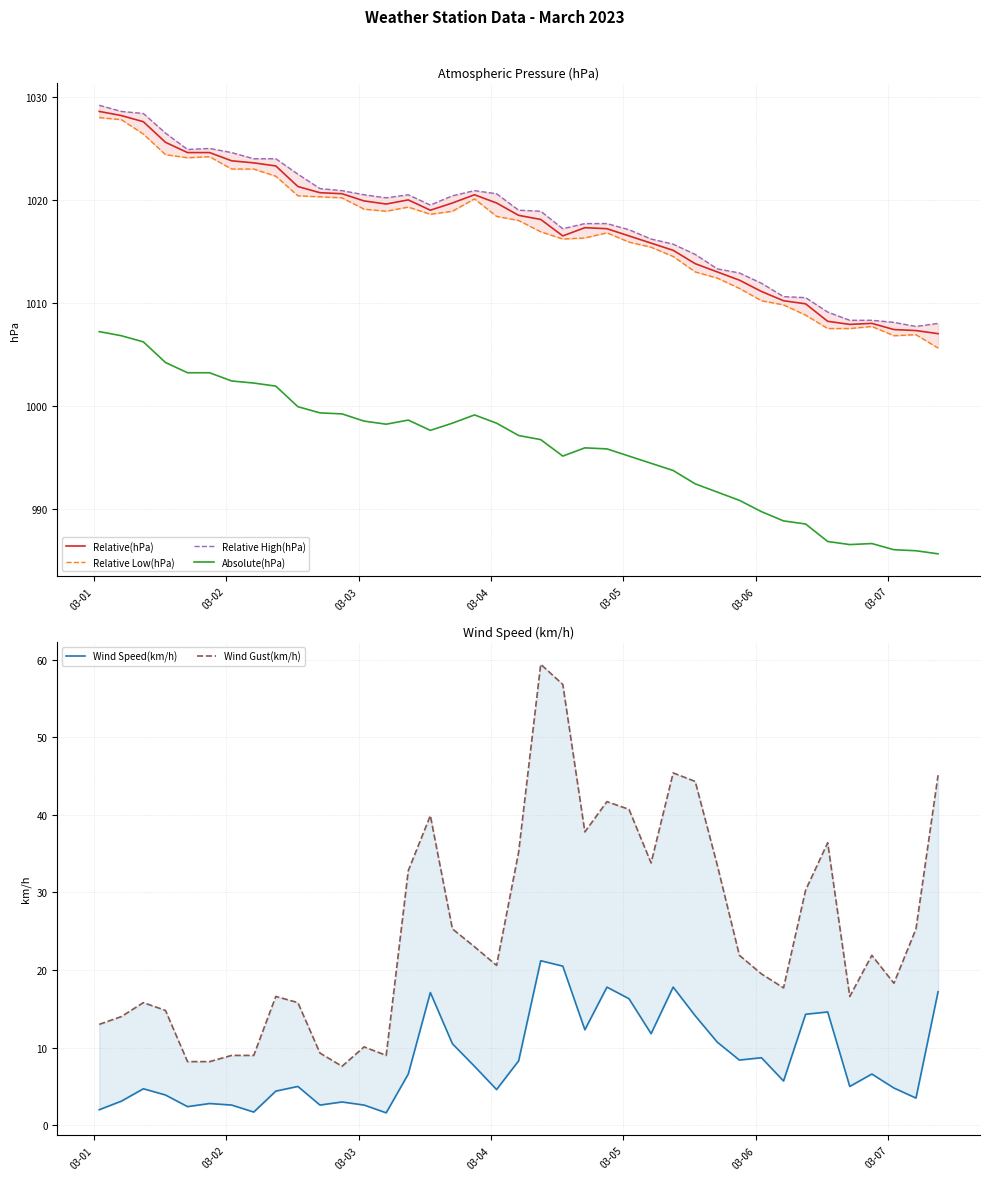

What is the maximum value for Relative High(hPa)?

1029.2